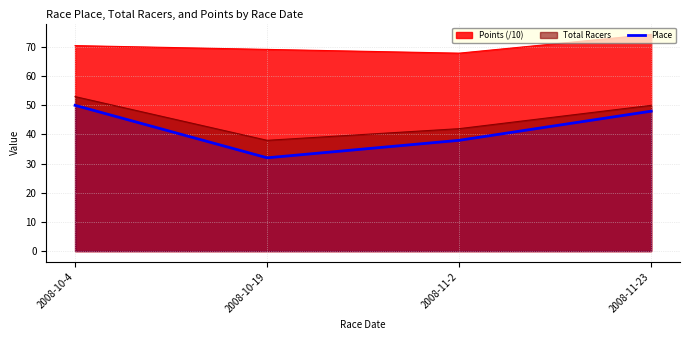

True or false: Total Racers has a value of 53.0 at 2008-10-4.

True